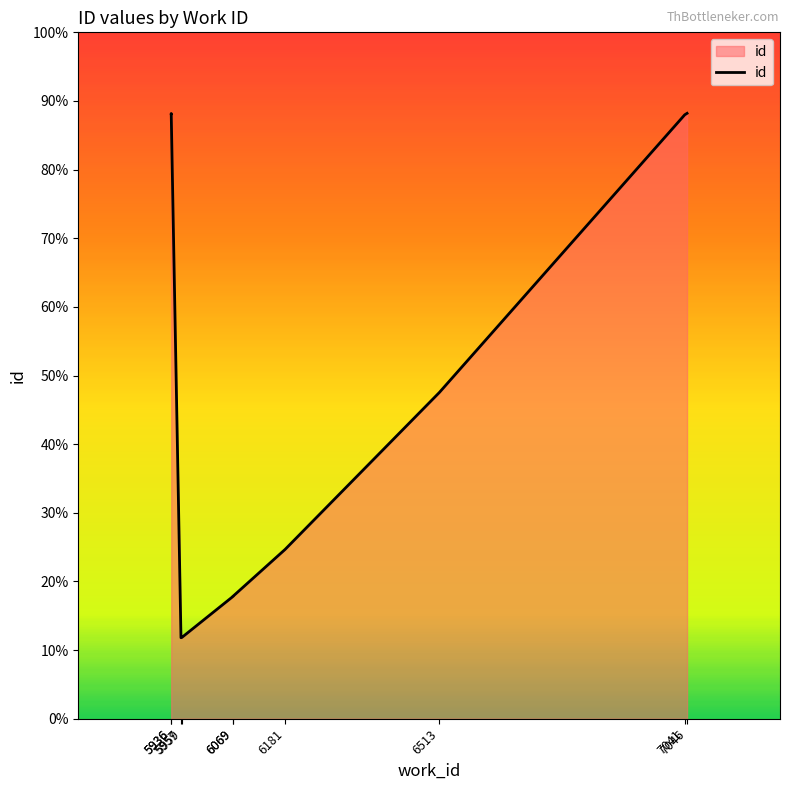

What value does the data have at 5957, to the nearest 50?

15800